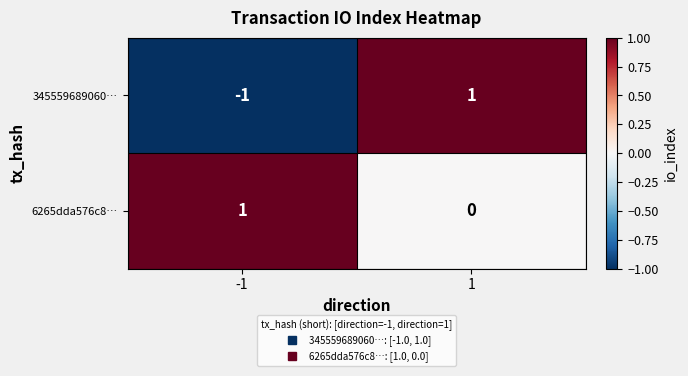

What is the total value across all series at 1?

1